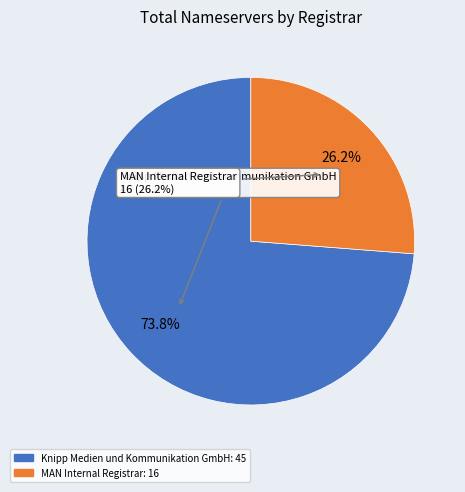

Which slice represents more than half of the pie?

Knipp Medien und Kommunikation GmbH